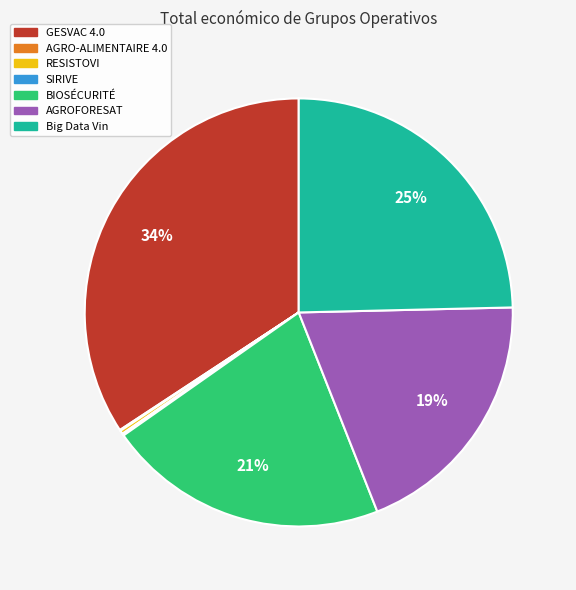

Is there a majority slice in this chart?

No